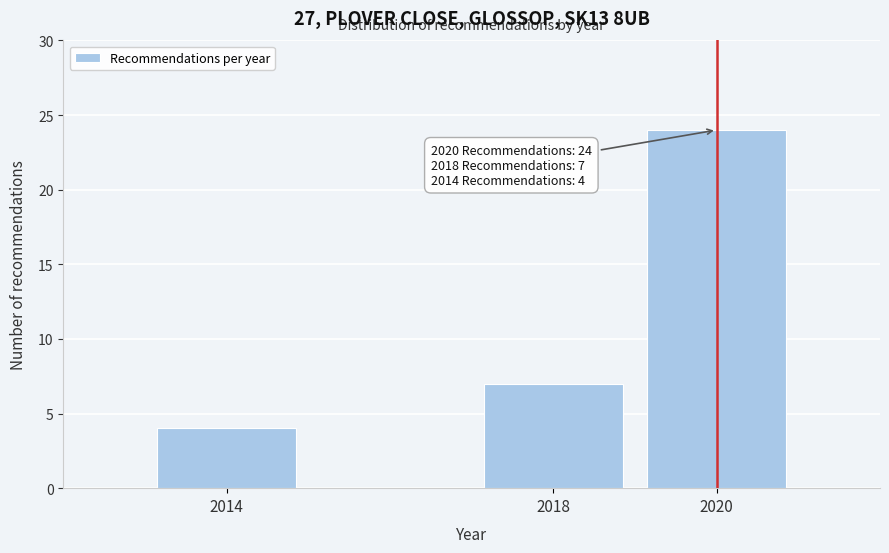

Reading right to left, list all the values displayed in this chart.

24	7	4